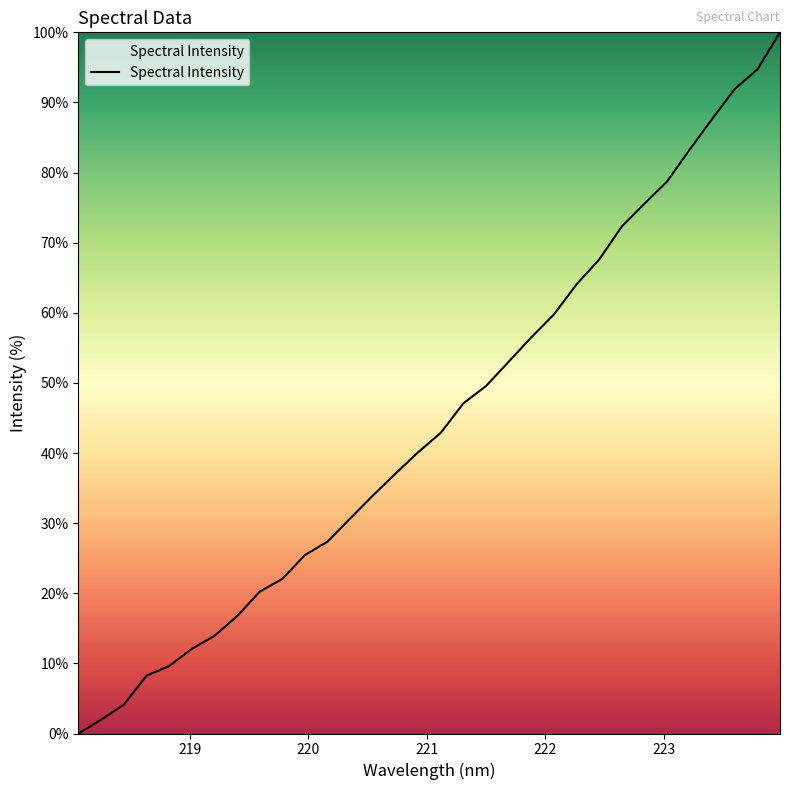

True or false: there are more than 1 points higher than both neighbors.

False